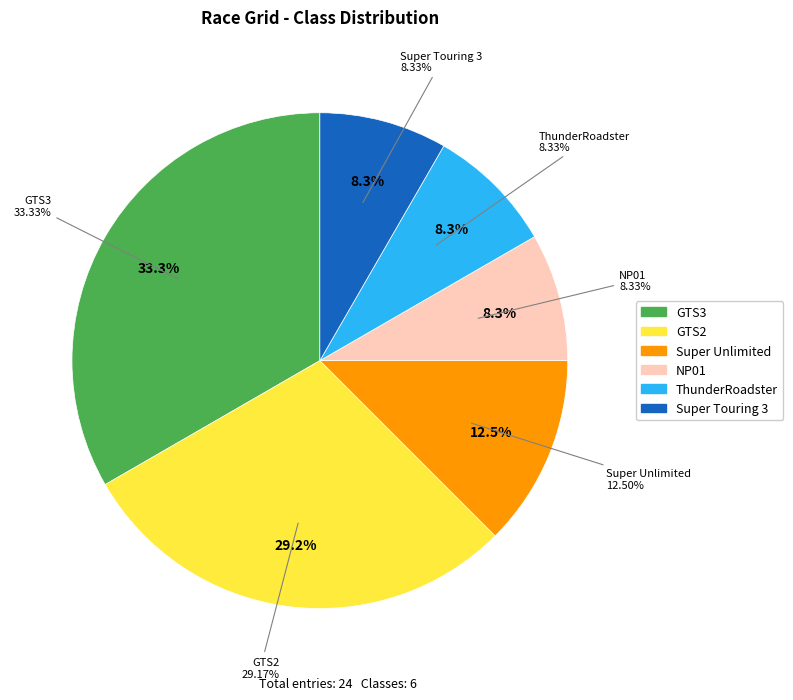

How many segments does this pie chart have?

6